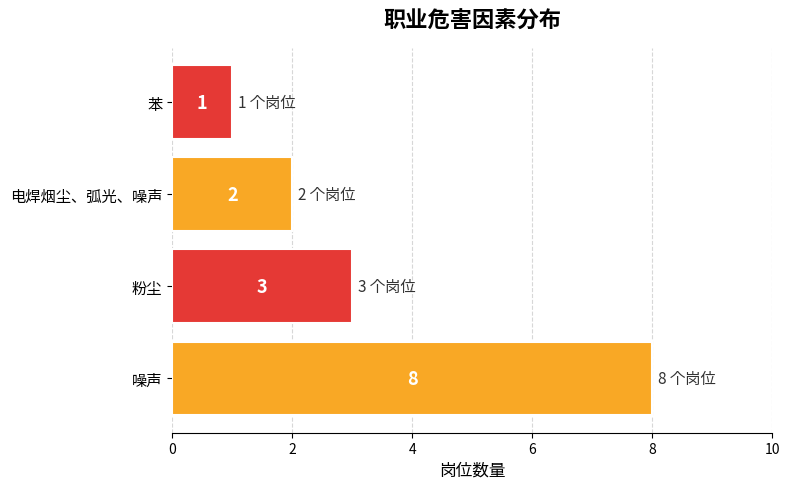

Reading bottom to top, extract all data points from this chart.

噪声=8	粉尘=3	电焊烟尘、弧光、噪声=2	苯=1